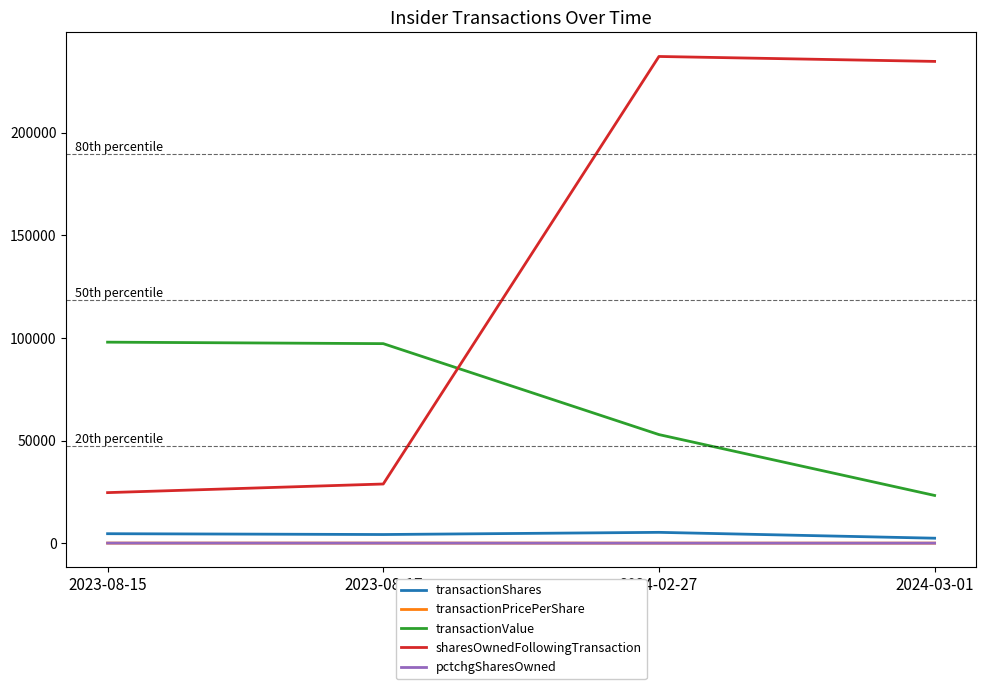

What is the minimum value for transactionValue?

23241.0